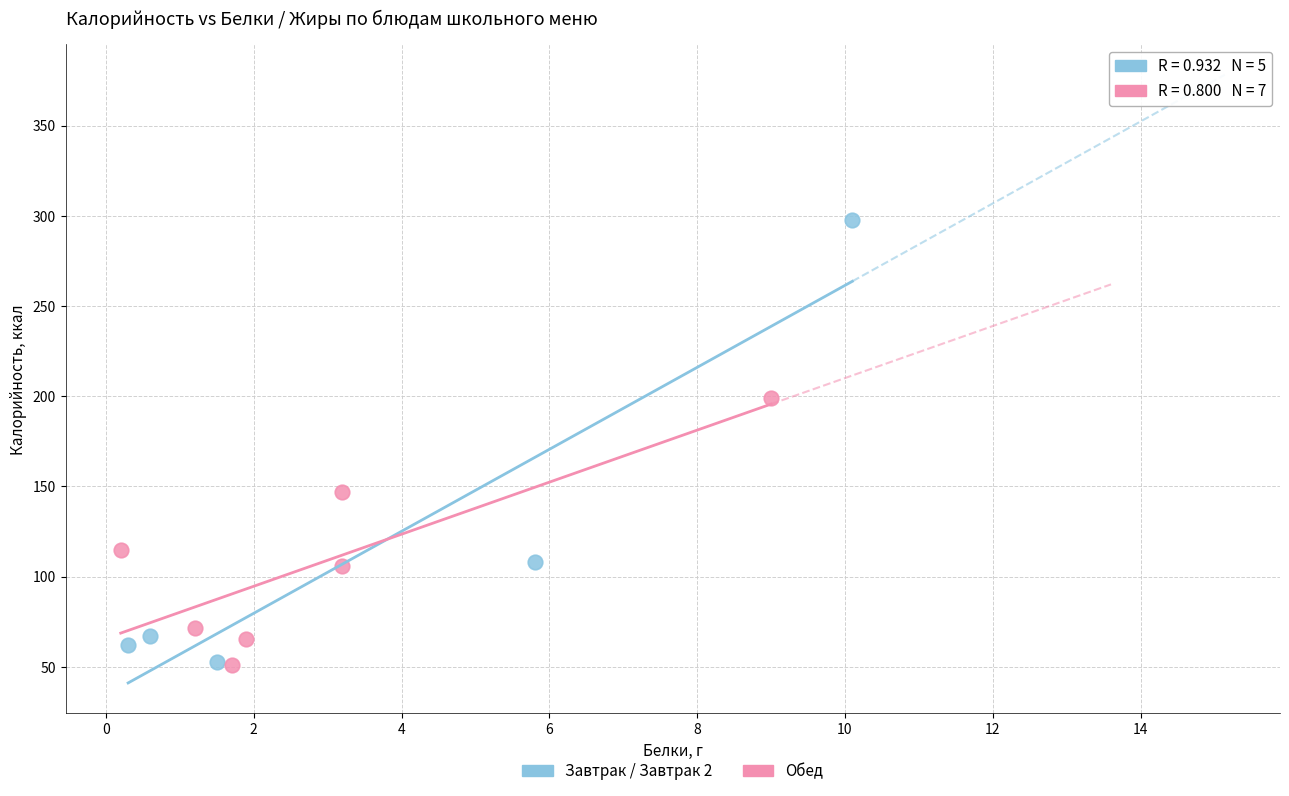

Which series reaches the maximum Y coordinate?

Завтрак / Завтрак 2